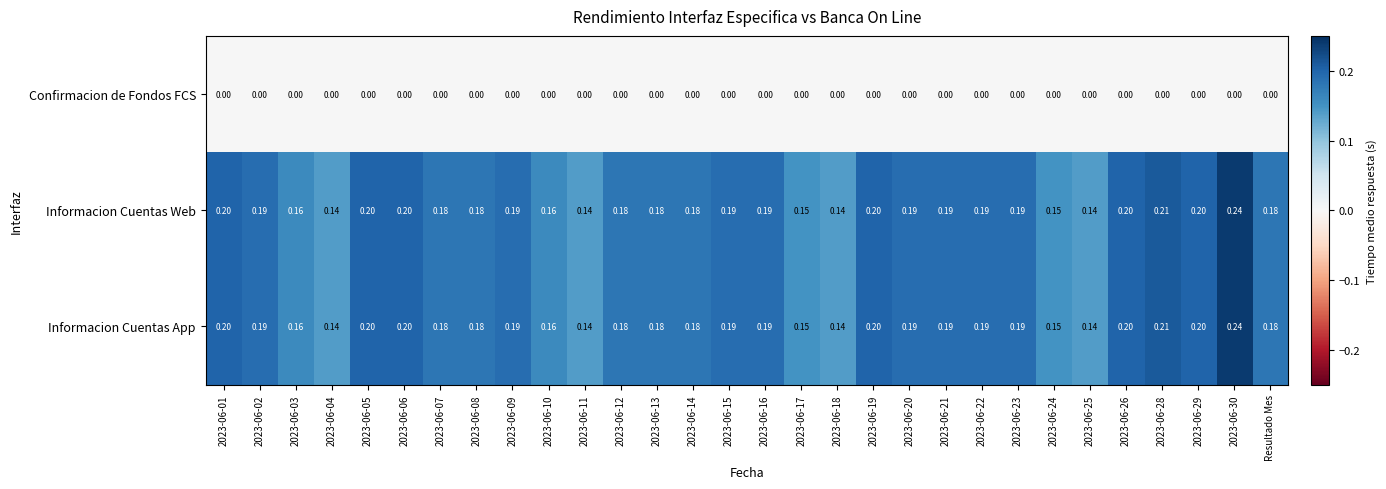

Reading right to left, what are all the values shown in this chart?

Confirmacion de Fondos FCS: Resultado Mes=0.0	2023-06-30=0.0	2023-06-29=0.0	2023-06-28=0.0	2023-06-26=0.0	2023-06-25=0.0	2023-06-24=0.0	2023-06-23=0.0	2023-06-22=0.0	2023-06-21=0.0	2023-06-20=0.0	2023-06-19=0.0	2023-06-18=0.0	2023-06-17=0.0	2023-06-16=0.0	2023-06-15=0.0	2023-06-14=0.0	2023-06-13=0.0	2023-06-12=0.0	2023-06-11=0.0	2023-06-10=0.0	2023-06-09=0.0	2023-06-08=0.0	2023-06-07=0.0	2023-06-06=0.0	2023-06-05=0.0	2023-06-04=0.0	2023-06-03=0.0	2023-06-02=0.0	2023-06-01=0.0
Informacion Cuentas Web: Resultado Mes=0.2	2023-06-30=0.2	2023-06-29=0.2	2023-06-28=0.2	2023-06-26=0.2	2023-06-25=0.1	2023-06-24=0.1	2023-06-23=0.2	2023-06-22=0.2	2023-06-21=0.2	2023-06-20=0.2	2023-06-19=0.2	2023-06-18=0.1	2023-06-17=0.1	2023-06-16=0.2	2023-06-15=0.2	2023-06-14=0.2	2023-06-13=0.2	2023-06-12=0.2	2023-06-11=0.1	2023-06-10=0.2	2023-06-09=0.2	2023-06-08=0.2	2023-06-07=0.2	2023-06-06=0.2	2023-06-05=0.2	2023-06-04=0.1	2023-06-03=0.2	2023-06-02=0.2	2023-06-01=0.2
Informacion Cuentas App: Resultado Mes=0.2	2023-06-30=0.2	2023-06-29=0.2	2023-06-28=0.2	2023-06-26=0.2	2023-06-25=0.1	2023-06-24=0.1	2023-06-23=0.2	2023-06-22=0.2	2023-06-21=0.2	2023-06-20=0.2	2023-06-19=0.2	2023-06-18=0.1	2023-06-17=0.1	2023-06-16=0.2	2023-06-15=0.2	2023-06-14=0.2	2023-06-13=0.2	2023-06-12=0.2	2023-06-11=0.1	2023-06-10=0.2	2023-06-09=0.2	2023-06-08=0.2	2023-06-07=0.2	2023-06-06=0.2	2023-06-05=0.2	2023-06-04=0.1	2023-06-03=0.2	2023-06-02=0.2	2023-06-01=0.2